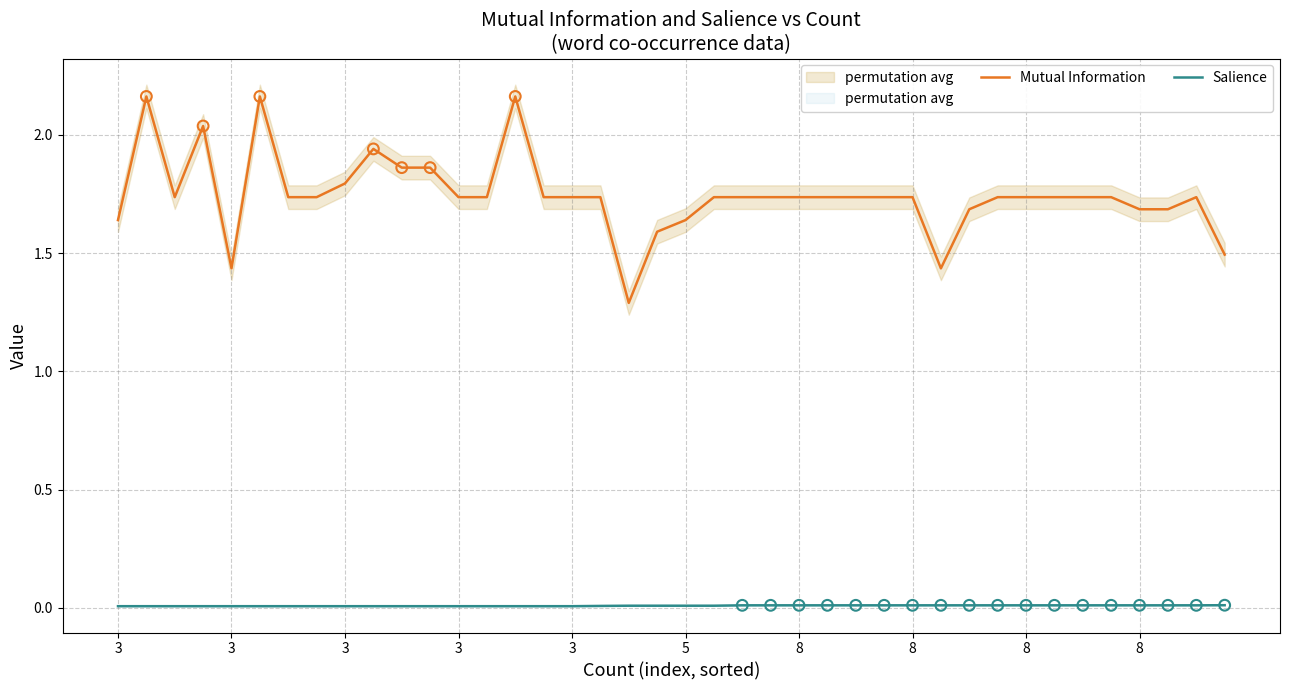

At how many categories does at least one series exceed 1?

40